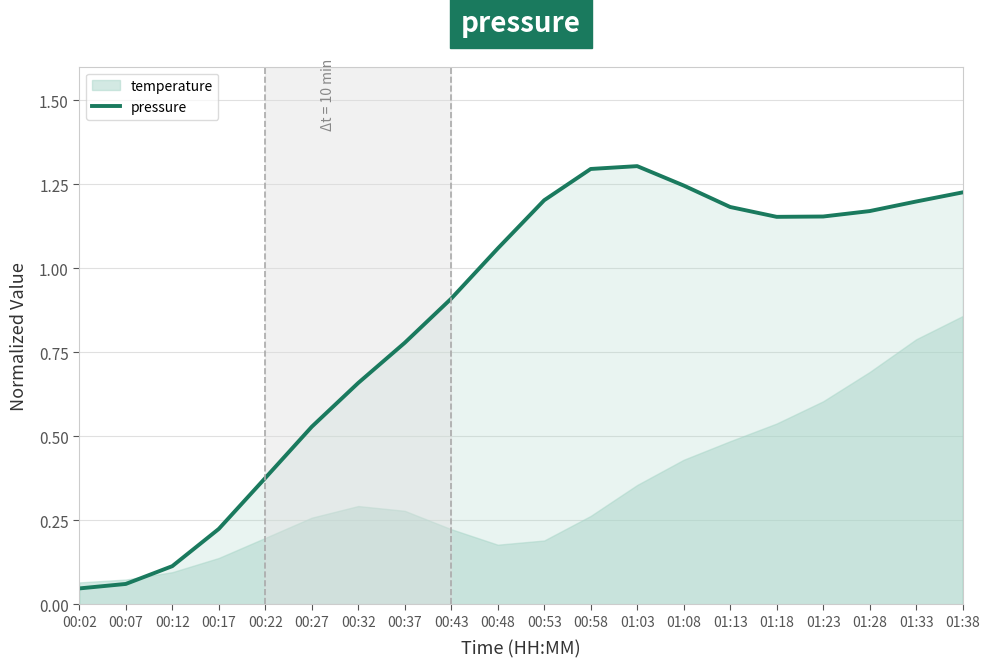

Which category has the highest value across all series?

01:03